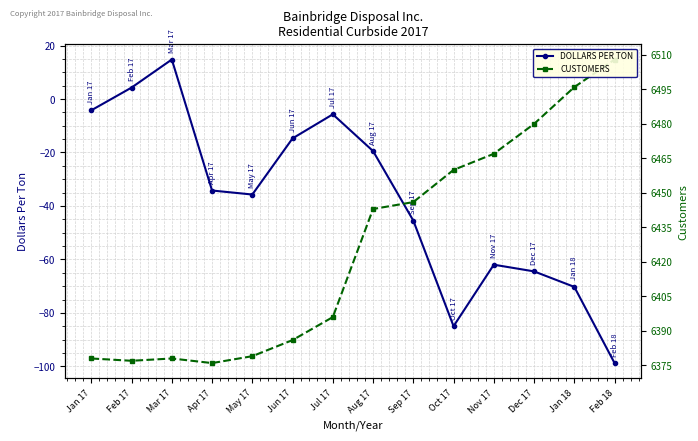

Is it true that CUSTOMERS equals 2313.2 at Jun 17?

False